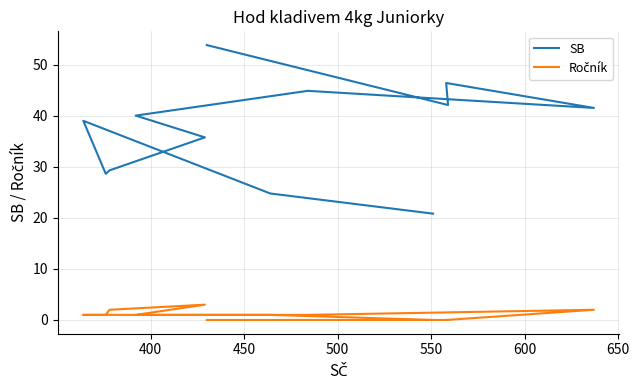

What is the difference between the second highest and minimum values in the SB series?

25.6